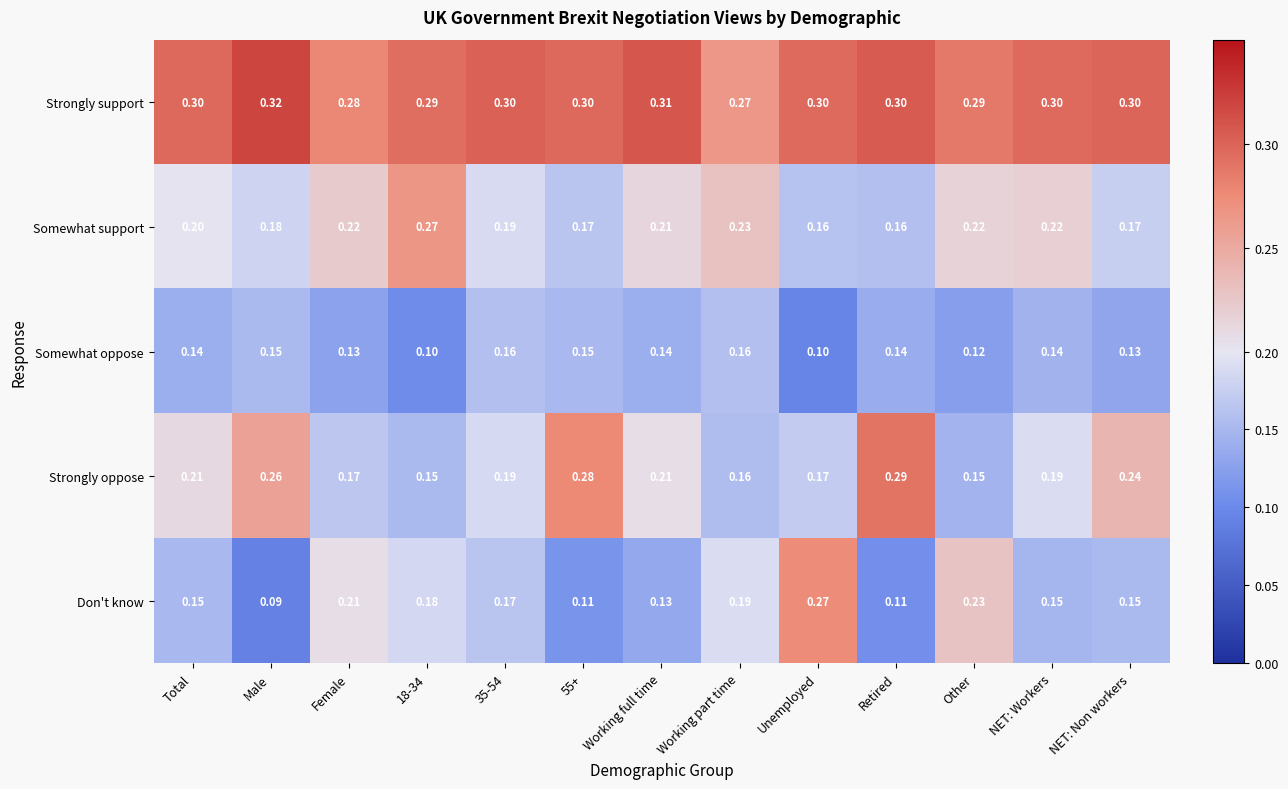

At which category does the chart reach its peak across all series?

Male